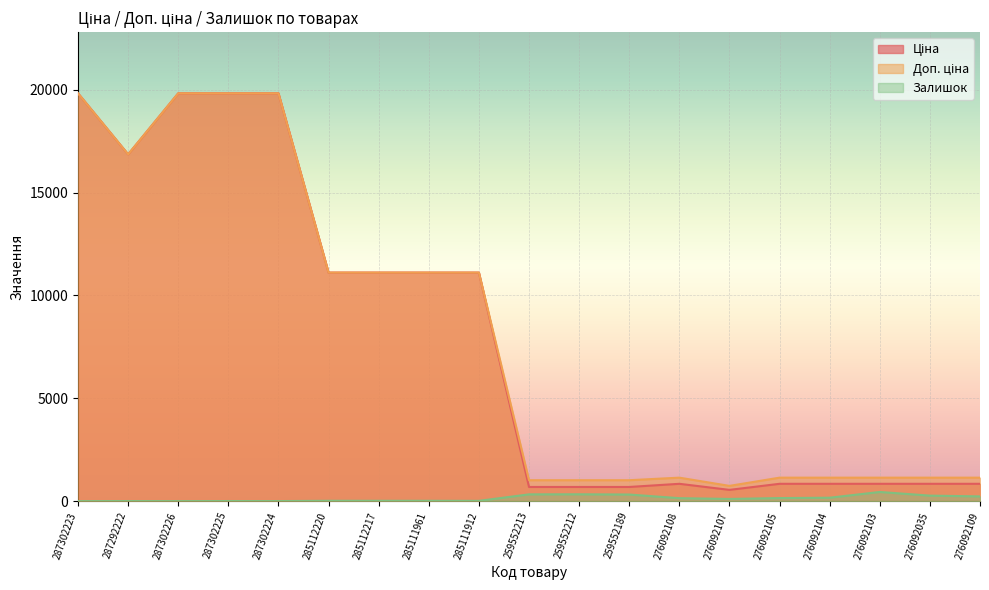

At which label does Залишок first exceed 107?

259552213